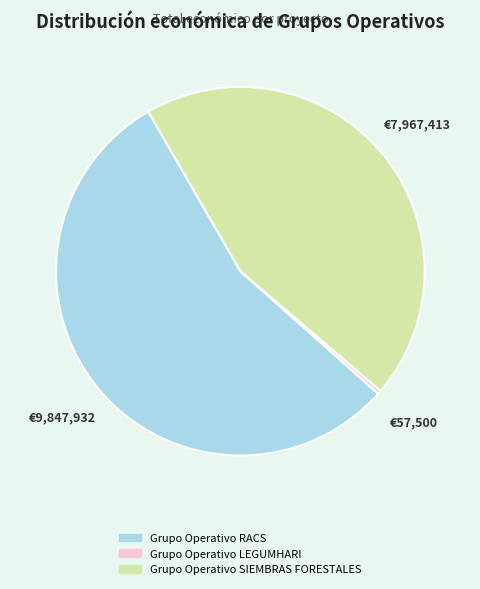

The Grupo Operativo LEGUMHARI slice represents 0% of the pie. True or false?

True